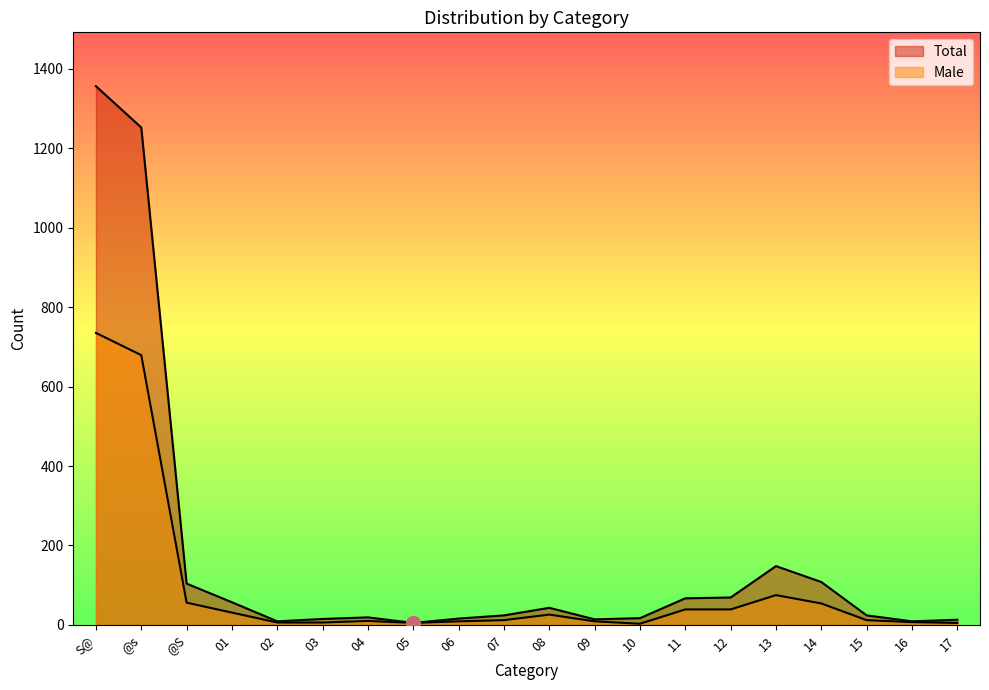

What is the label of the 5th point from the right?

13